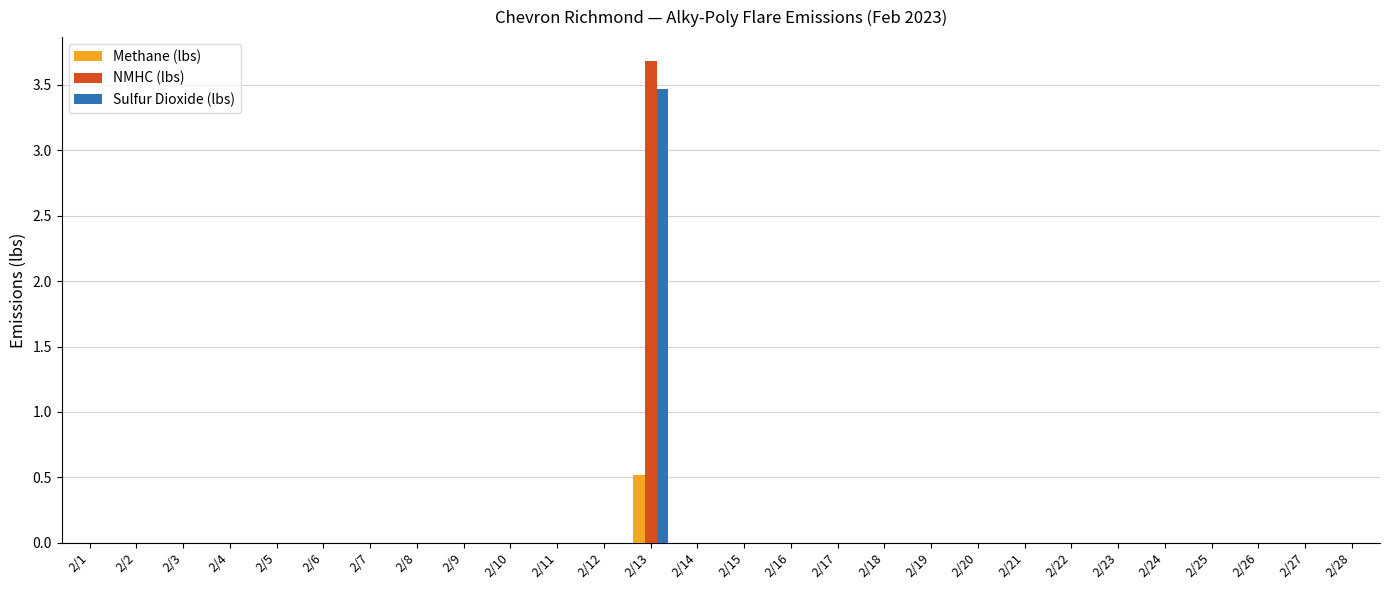

Reading right to left, extract all data points from this chart.

Methane (lbs): 2/28=0.0	2/27=0.0	2/26=0.0	2/25=0.0	2/24=0.0	2/23=0.0	2/22=0.0	2/21=0.0	2/20=0.0	2/19=0.0	2/18=0.0	2/17=0.0	2/16=0.0	2/15=0.0	2/14=0.0	2/13=0.5	2/12=0.0	2/11=0.0	2/10=0.0	2/9=0.0	2/8=0.0	2/7=0.0	2/6=0.0	2/5=0.0	2/4=0.0	2/3=0.0	2/2=0.0	2/1=0.0
NMHC (lbs): 2/28=0.0	2/27=0.0	2/26=0.0	2/25=0.0	2/24=0.0	2/23=0.0	2/22=0.0	2/21=0.0	2/20=0.0	2/19=0.0	2/18=0.0	2/17=0.0	2/16=0.0	2/15=0.0	2/14=0.0	2/13=3.7	2/12=0.0	2/11=0.0	2/10=0.0	2/9=0.0	2/8=0.0	2/7=0.0	2/6=0.0	2/5=0.0	2/4=0.0	2/3=0.0	2/2=0.0	2/1=0.0
Sulfur Dioxide (lbs): 2/28=0.0	2/27=0.0	2/26=0.0	2/25=0.0	2/24=0.0	2/23=0.0	2/22=0.0	2/21=0.0	2/20=0.0	2/19=0.0	2/18=0.0	2/17=0.0	2/16=0.0	2/15=0.0	2/14=0.0	2/13=3.5	2/12=0.0	2/11=0.0	2/10=0.0	2/9=0.0	2/8=0.0	2/7=0.0	2/6=0.0	2/5=0.0	2/4=0.0	2/3=0.0	2/2=0.0	2/1=0.0